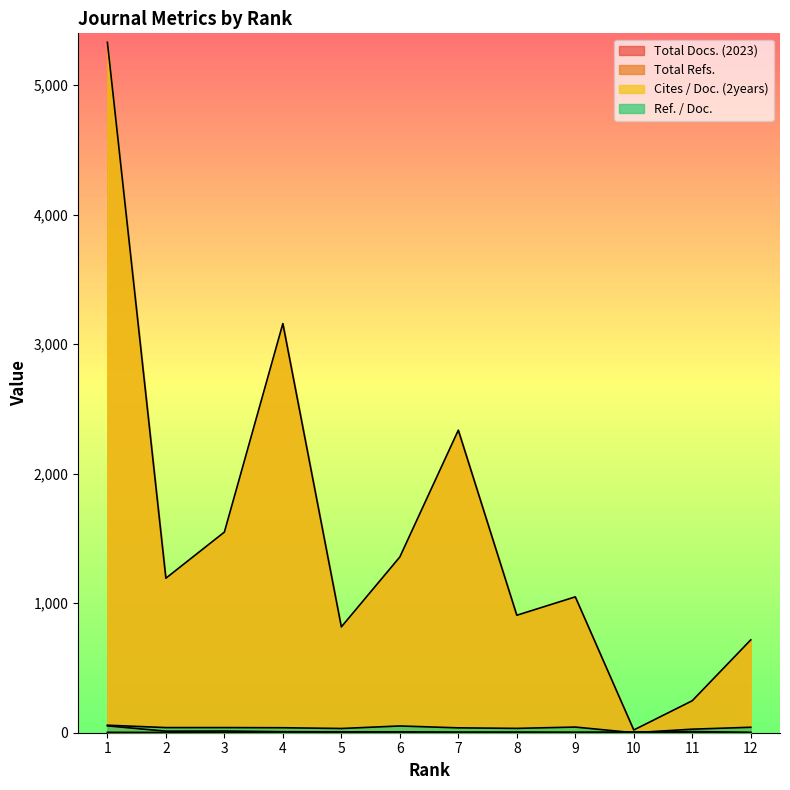

What is the sum of the Total Refs. values at 4 and 8?

4066.0